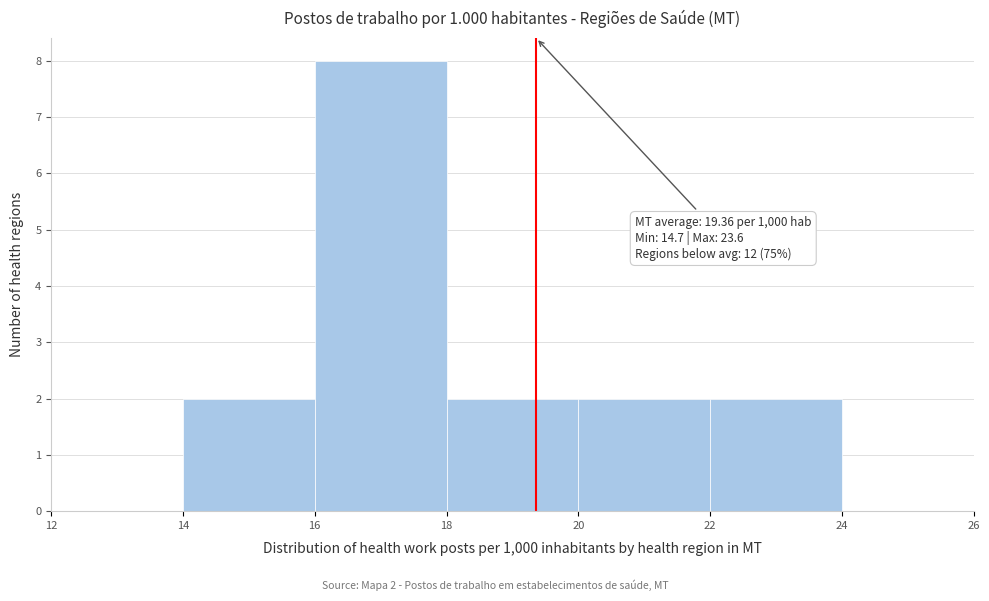

Which range on the x-axis has the tallest bar?

16 to 18